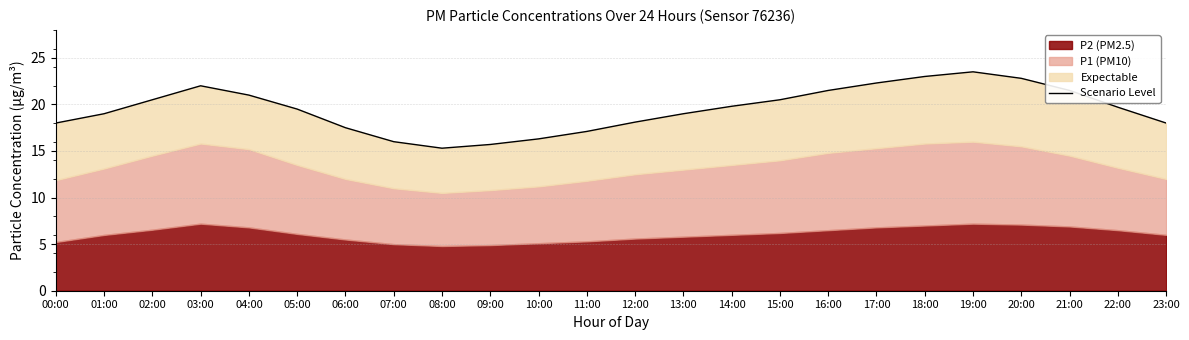

Rank the categories by value from lowest to highest.

08:00, 09:00, 07:00, 10:00, 11:00, 06:00, 00:00, 23:00, 12:00, 01:00, 13:00, 05:00, 22:00, 14:00, 02:00, 15:00, 04:00, 16:00, 21:00, 03:00, 17:00, 20:00, 18:00, 19:00